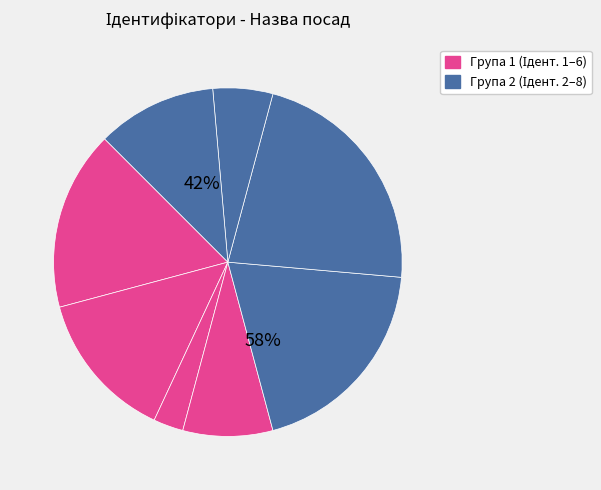

To the nearest percent, what percentage of the pie is Ректор?

11%